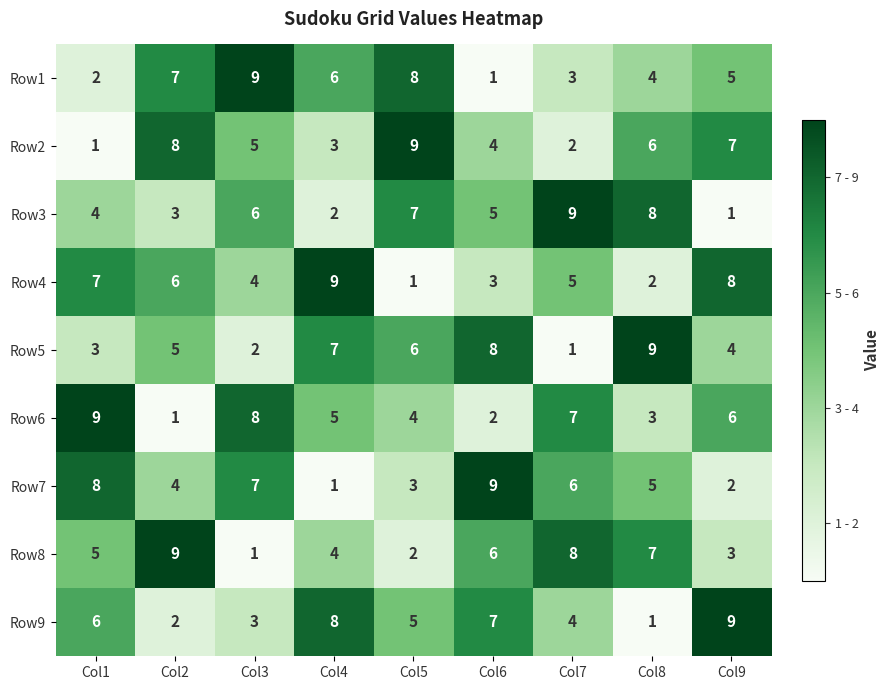

The value of Row2 at Col4 is 3. True or false?

True